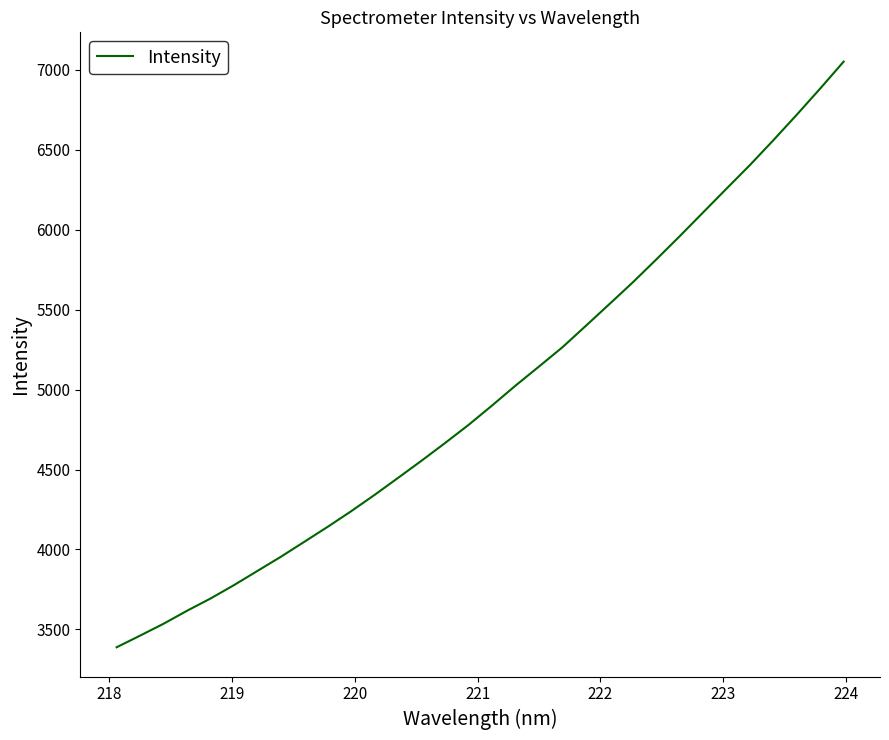

What is the maximum value shown in the chart?

7051.8